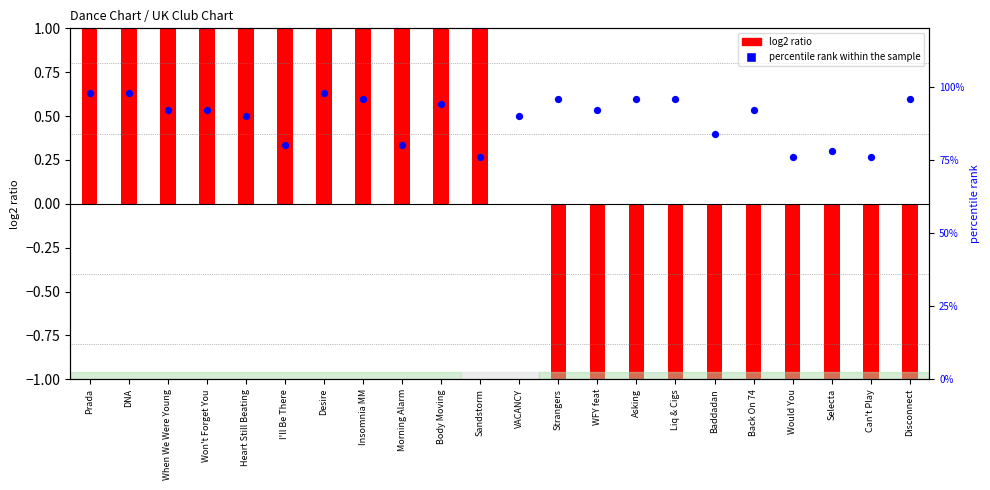

Which series has the largest total across all categories?

percentile rank within the sample